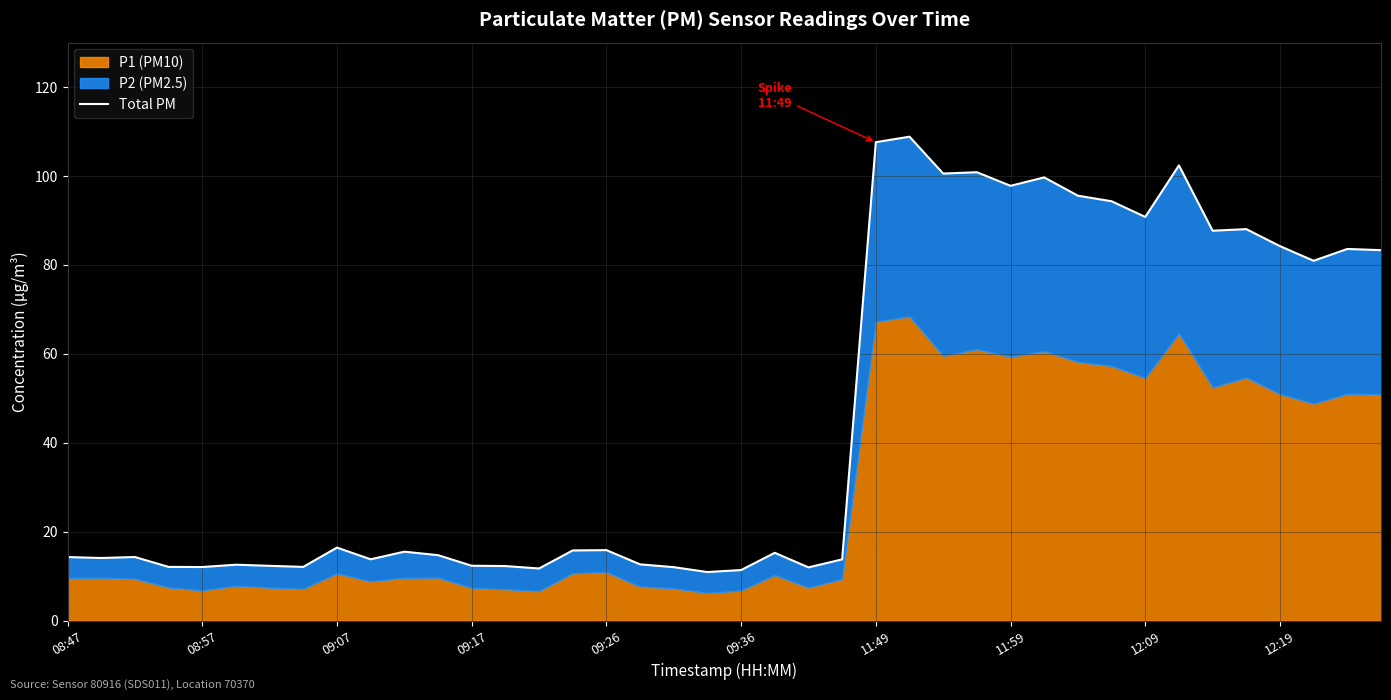

Where is the data nearest to the value 59?

37